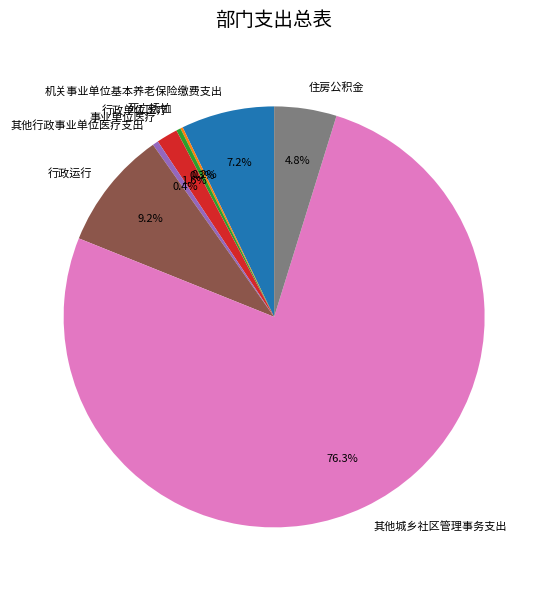

Which category has the biggest portion of the pie?

其他城乡社区管理事务支出